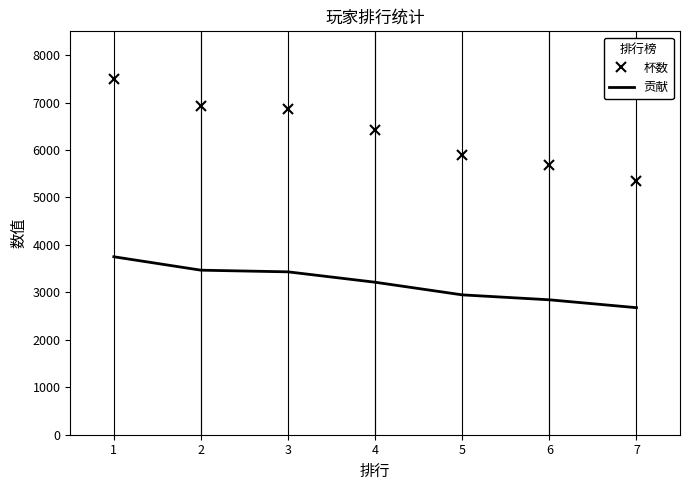

True or false: 杯数 and 贡献 intersect in this chart.

False